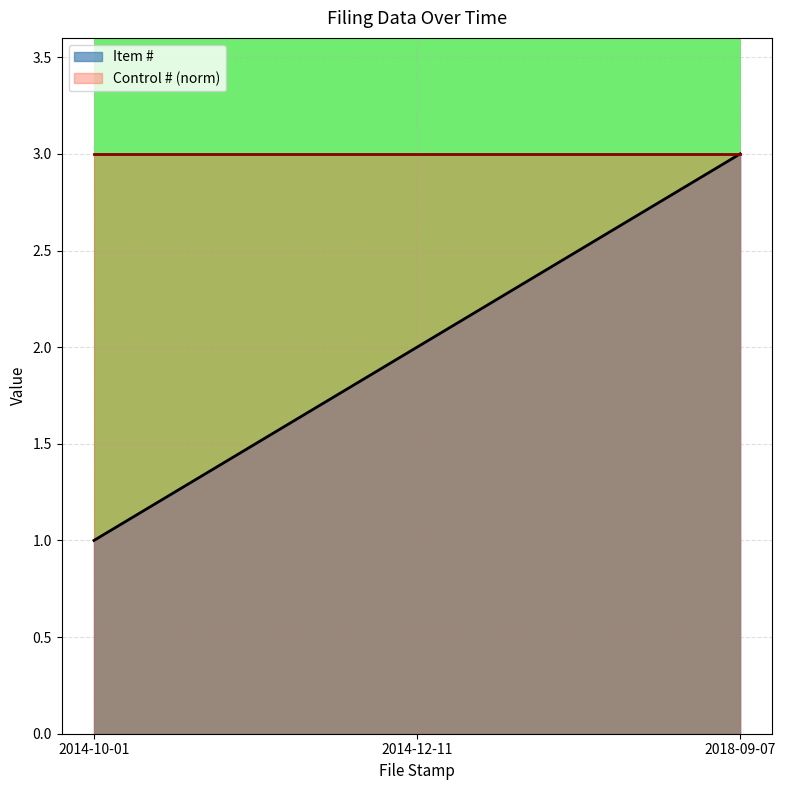

How many lines are shown in the chart?

2